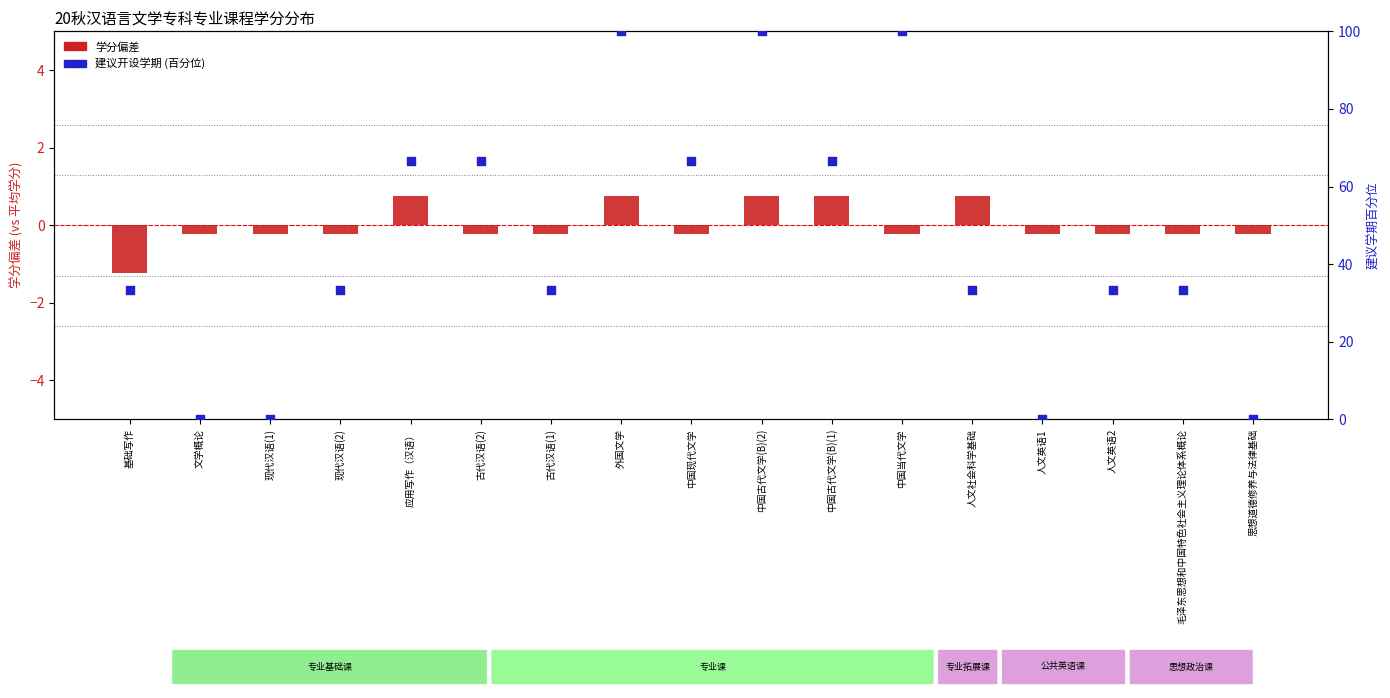

Which series has the largest total across all categories?

建议开设学期 (百分位)